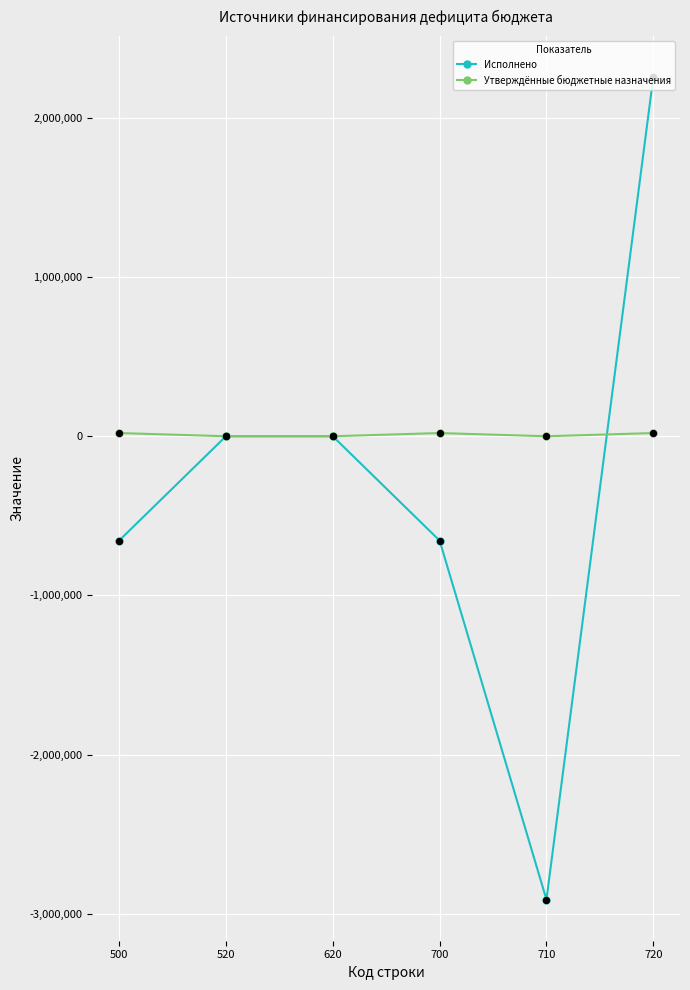

What is the total value across all series at 700?

-635411.6